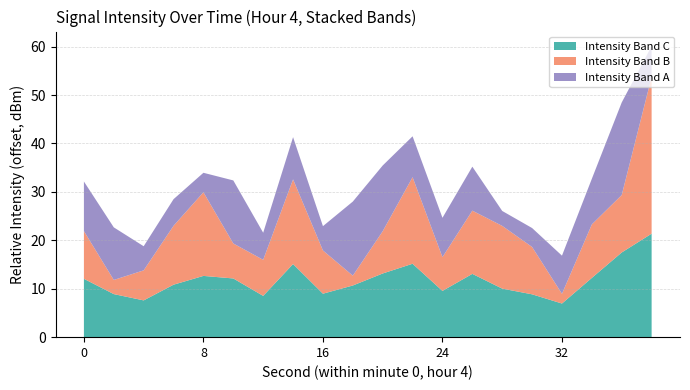

What is the highest value of the Intensity Band C series?

21.4